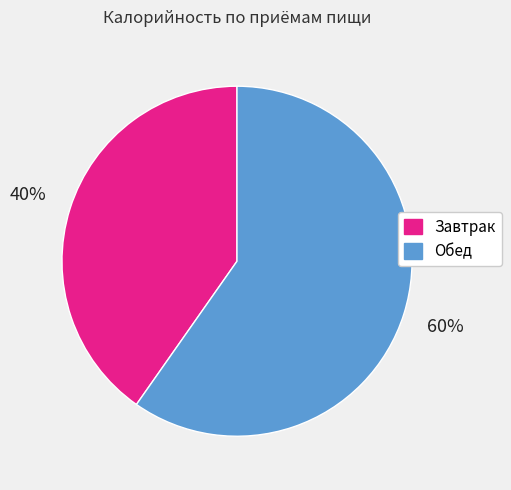

Which has a higher value, Завтрак or Обед?

Обед